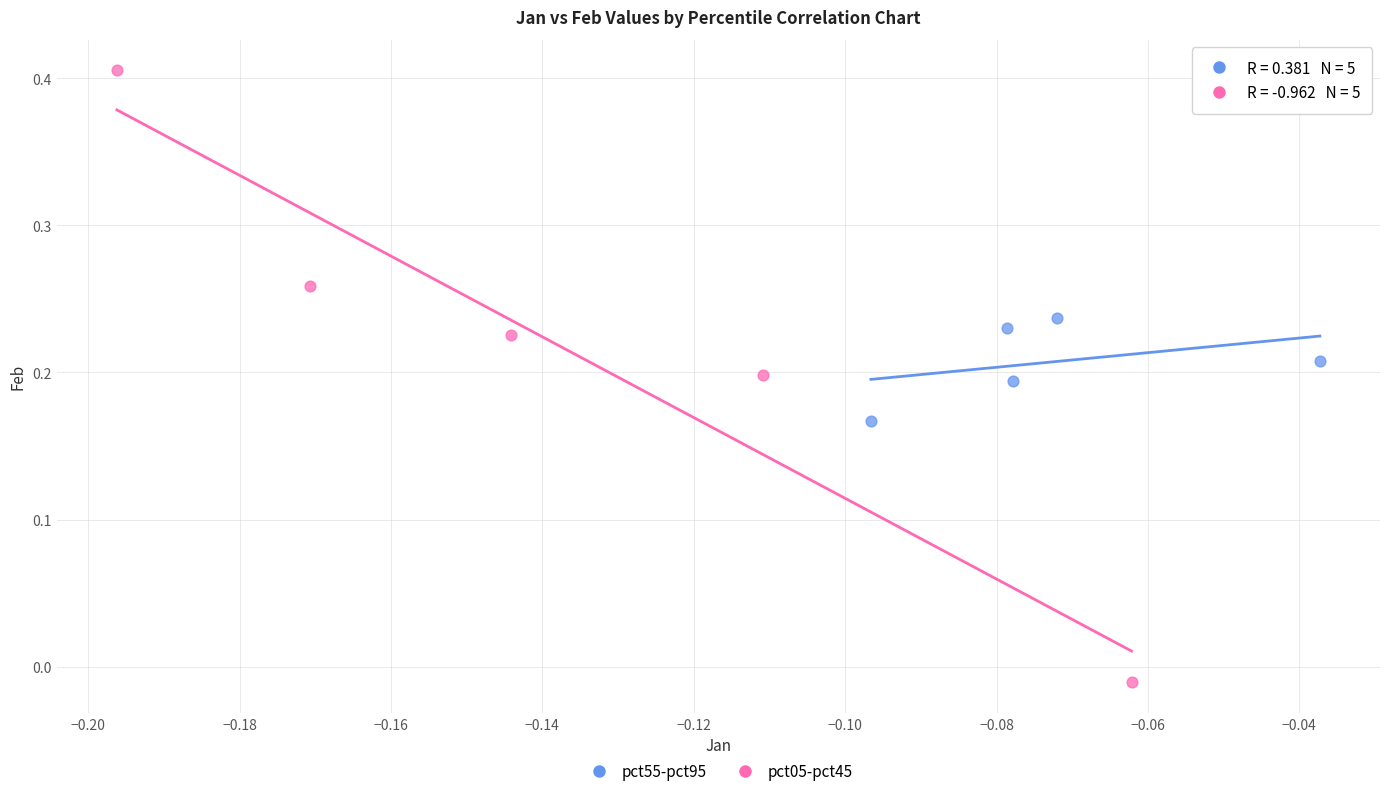

Which series reaches the maximum Y coordinate?

pct05-pct45